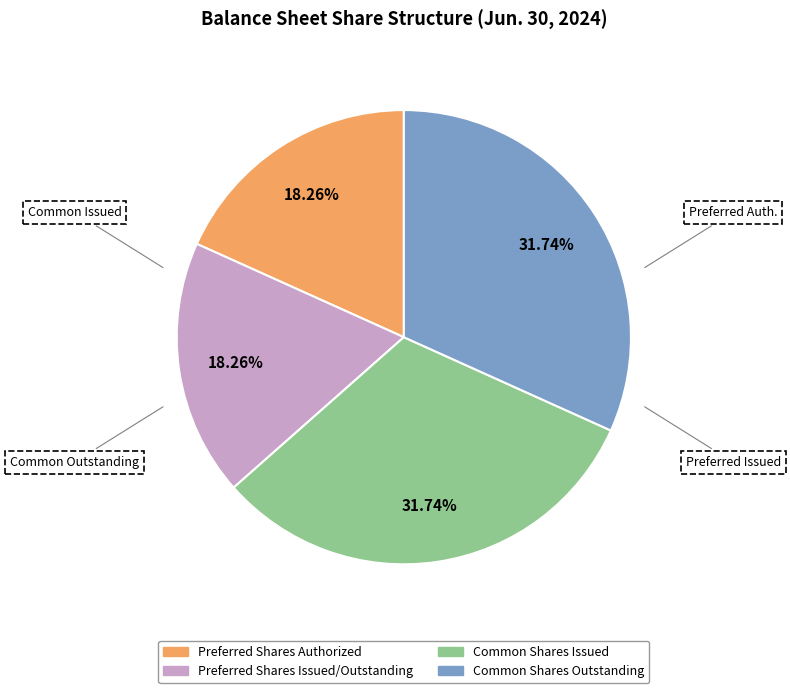

Count the number of slices in the pie.

4